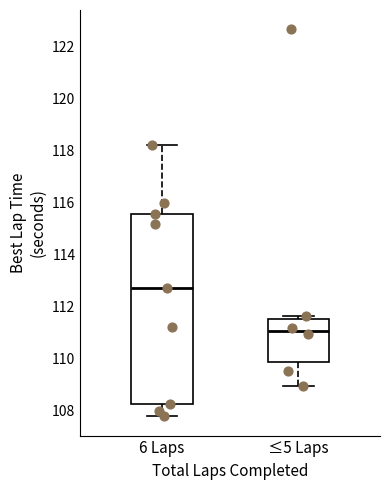

Comparing the boxes themselves (not the whiskers), which one is the tallest?

6 Laps